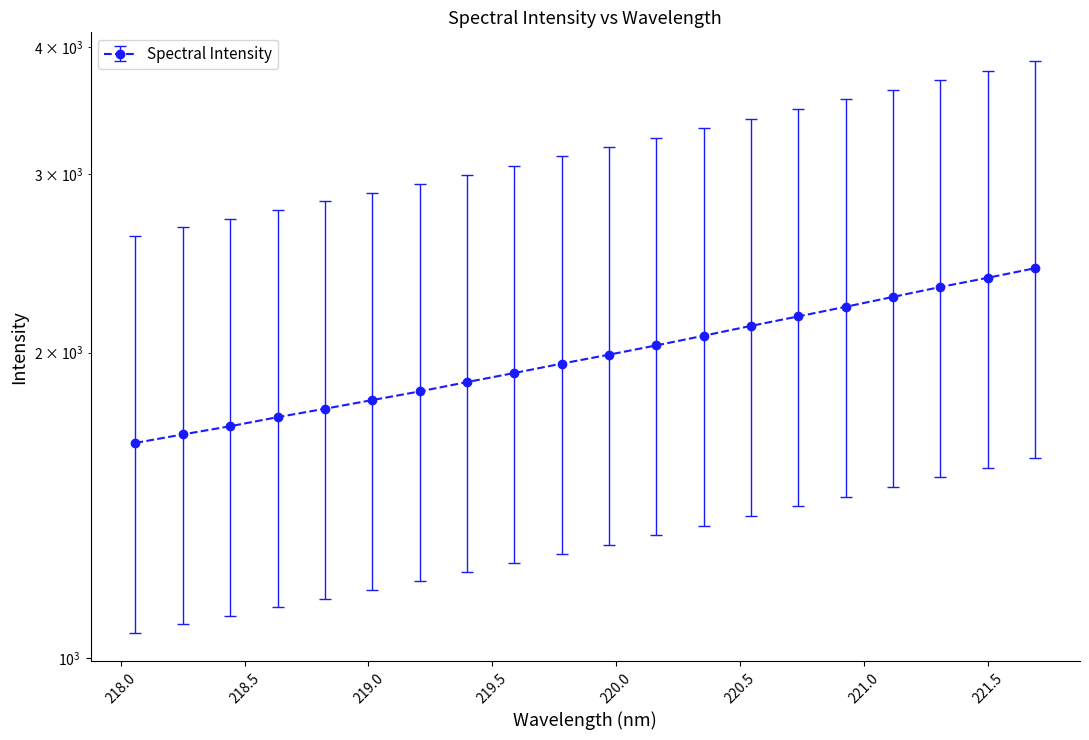

Which category has the lowest value across all series?

218.0596